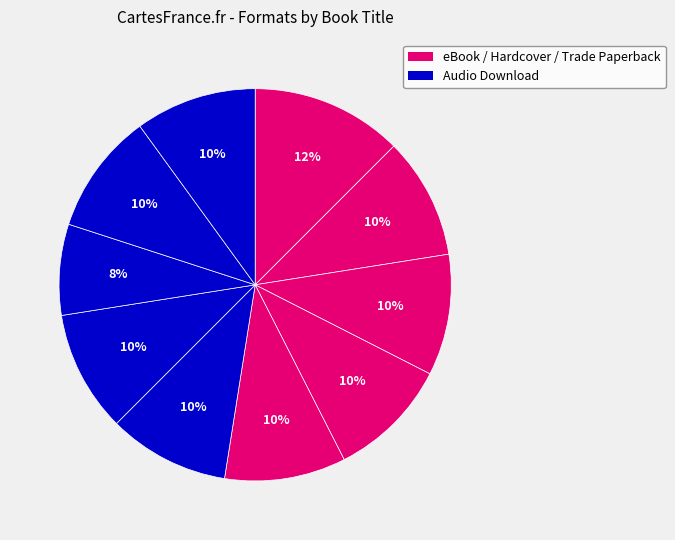

Rank the categories by value from lowest to highest.

Retribution of Mara Dyer, Bloodmarked, P.S. I Still Love You, Love & Luck, Emergency Contact, Love & Gelato, Suicide Notes from Beautiful Girls, Afterworlds, Hush, Hush, To All the Boys I've Loved Before